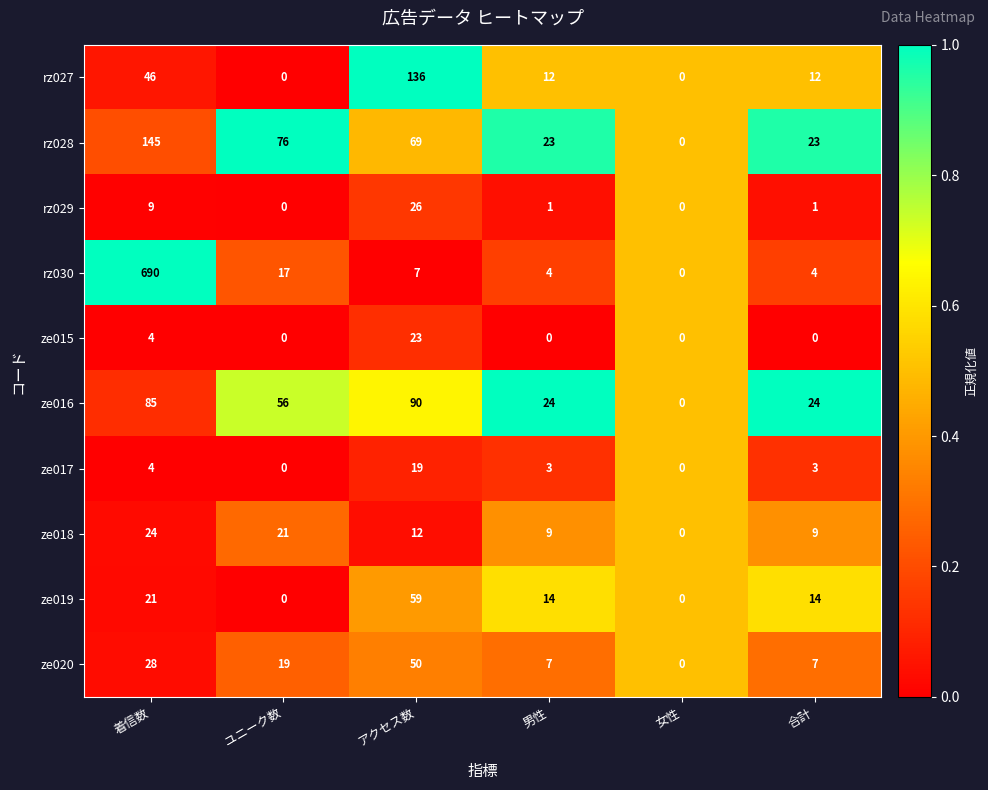

What is the difference between the maximum and minimum values in the ze016 series?

90